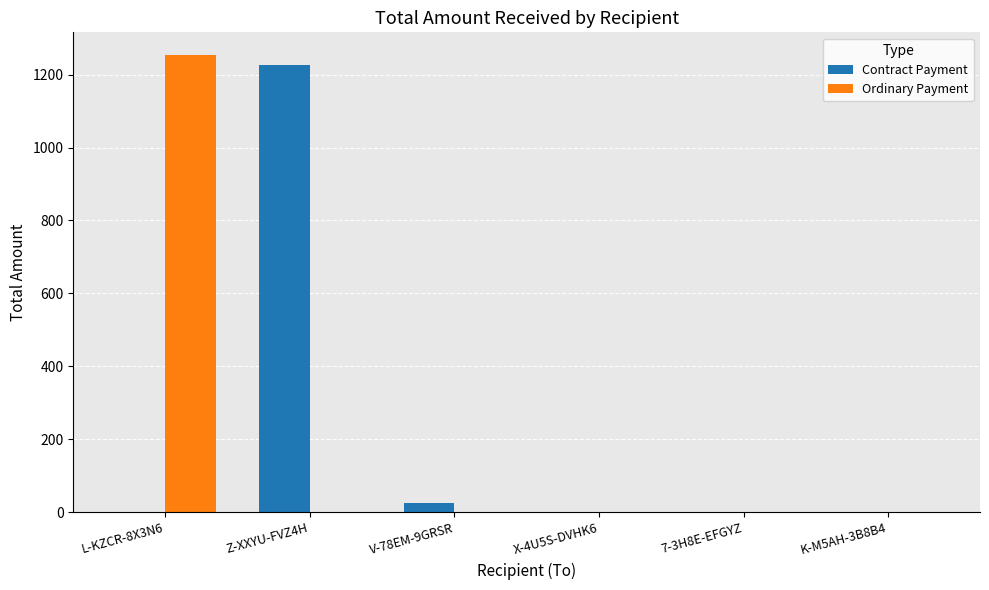

Reading left to right, what are all the values shown in this chart?

Contract Payment: 0.0	1225.0	26.3	0.0	0.0	0.0
Ordinary Payment: 1253.3	0.0	0.0	0.0	0.0	0.0